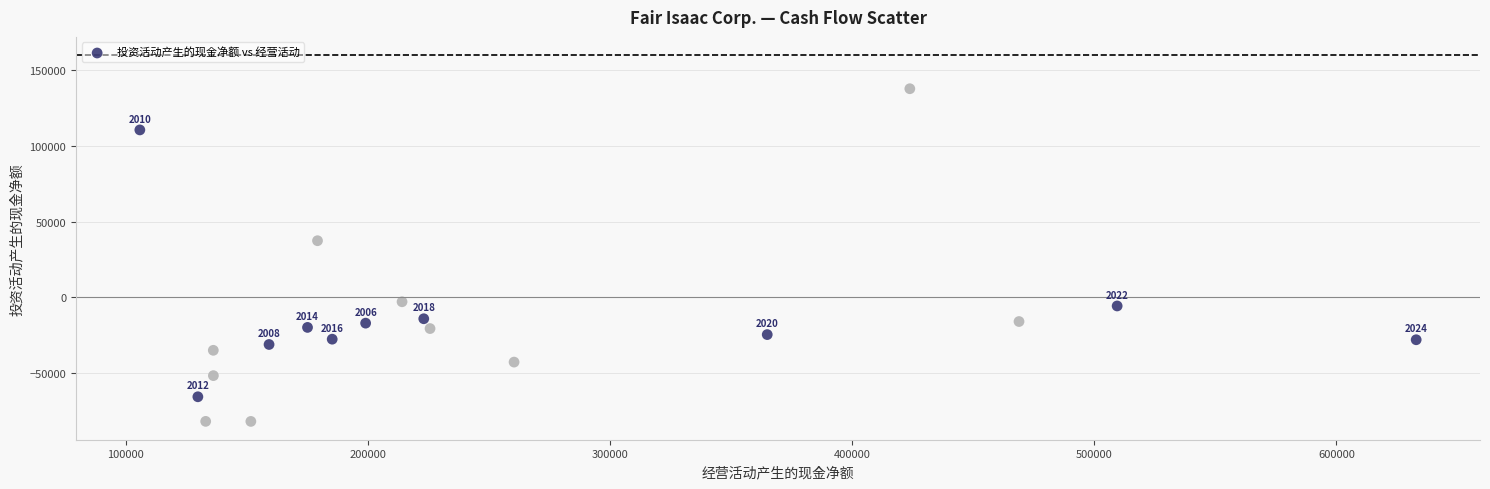

What is the range of Y values (max minus min)?

219797